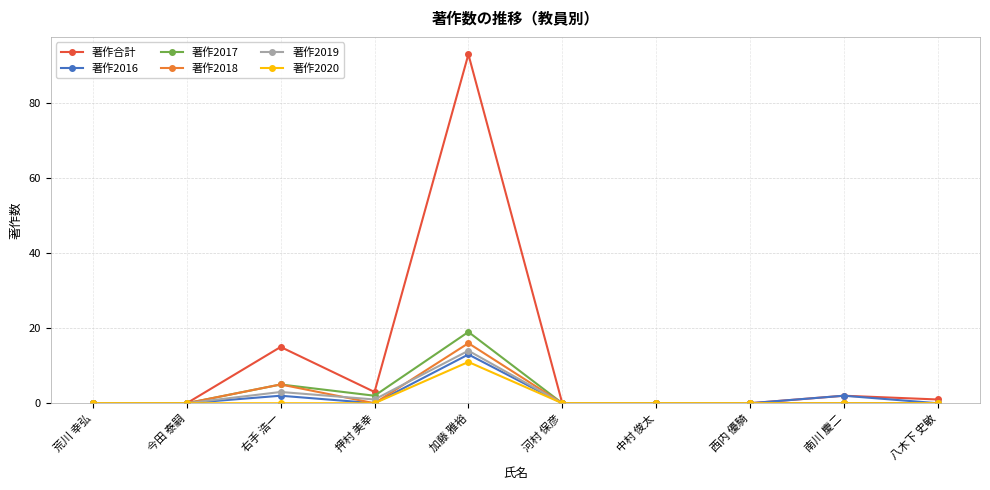

Reading left to right, transcribe all the data shown in this chart.

著作合計: 0	0	15	3	93	0	0	0	2	1
著作2016: 0	0	2	0	13	0	0	0	2	0
著作2017: 0	0	5	2	19	0	0	0	0	0
著作2018: 0	0	5	0	16	0	0	0	0	0
著作2019: 0	0	3	1	14	0	0	0	0	0
著作2020: 0	0	0	0	11	0	0	0	0	0